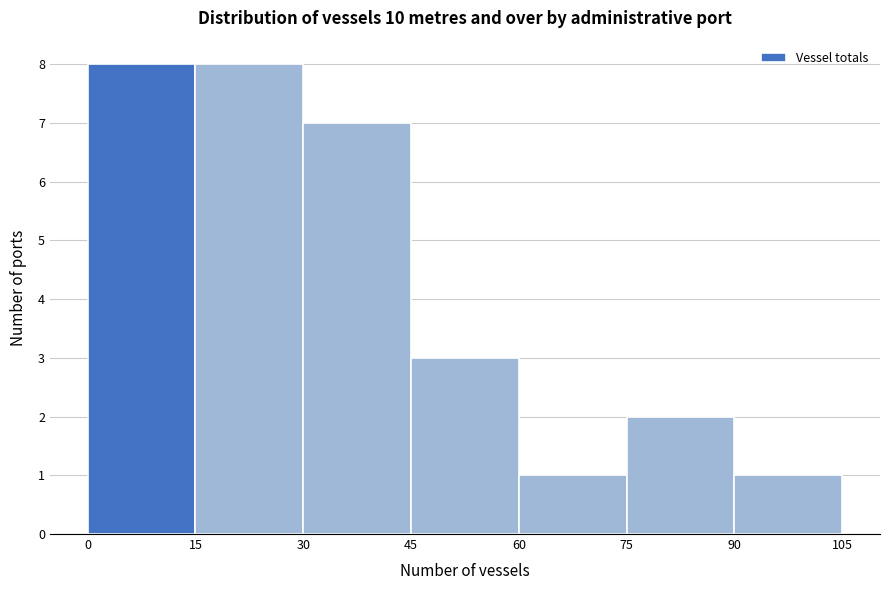

Reading left to right, list every bar in this chart as the range it spans on the x-axis followed by its height. The values are not printed on the chart, so give them approximately, as read against the axis.

0 to 15: 8
15 to 30: 8
30 to 45: 7
45 to 60: 3
60 to 75: 1
75 to 90: 2
90 to 105: 1